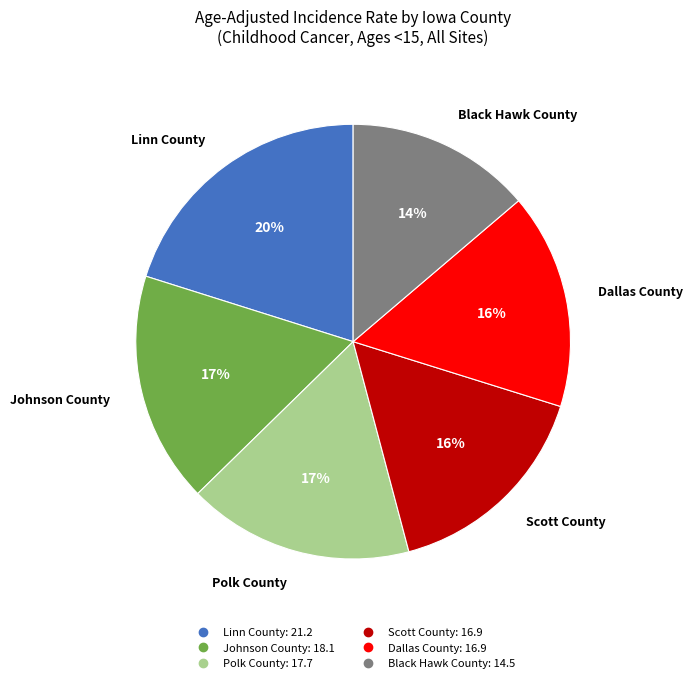

How many segments does this pie chart have?

6